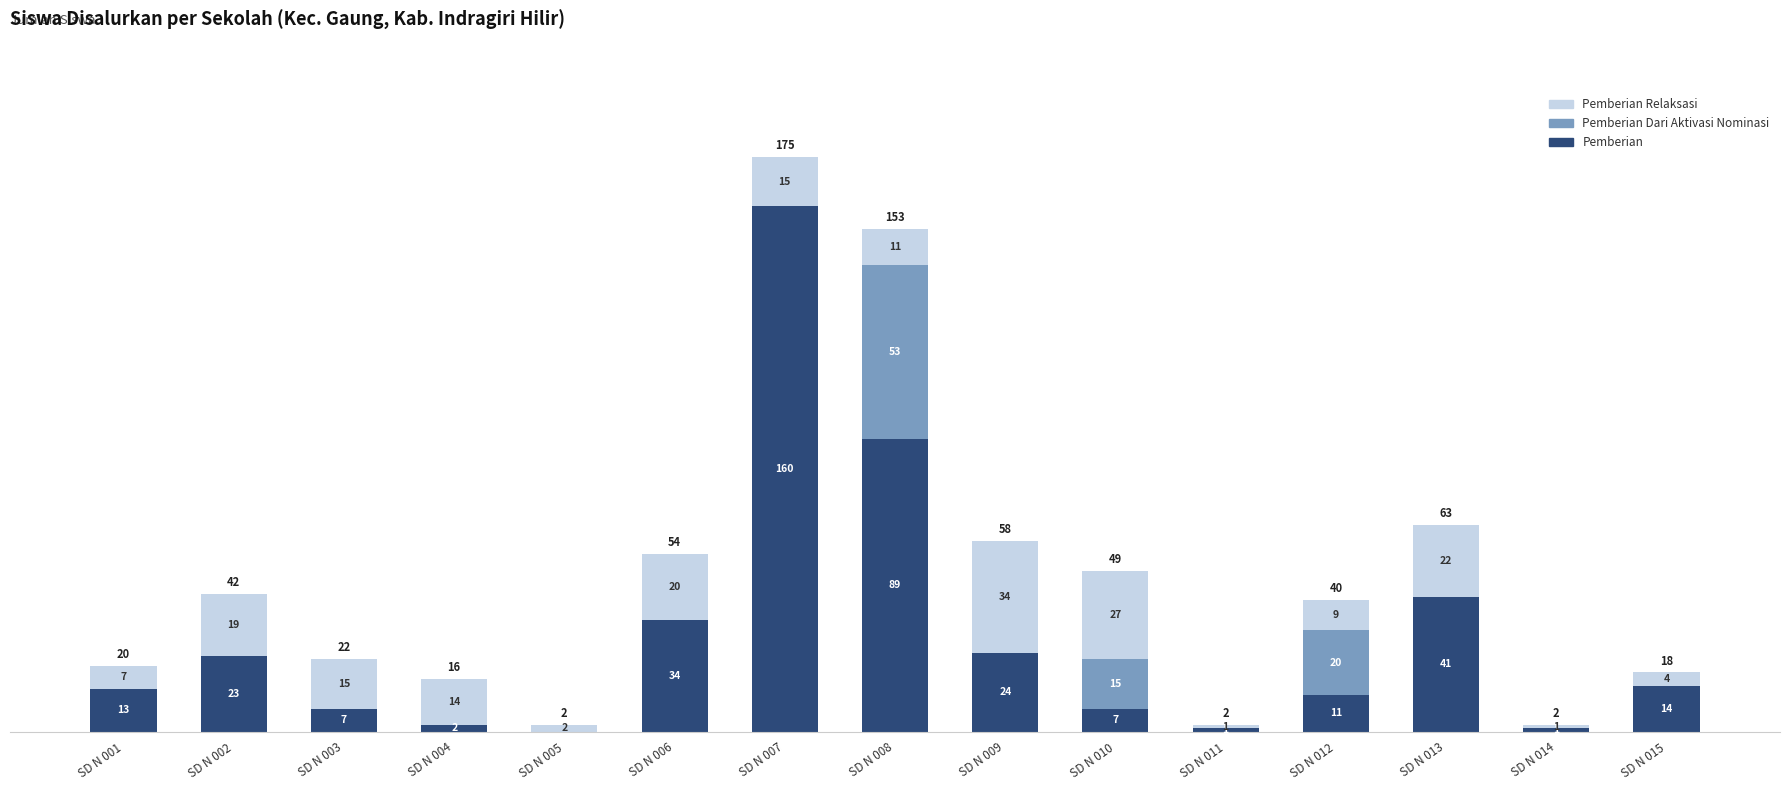

What is the sum of all Pemberian values?

427